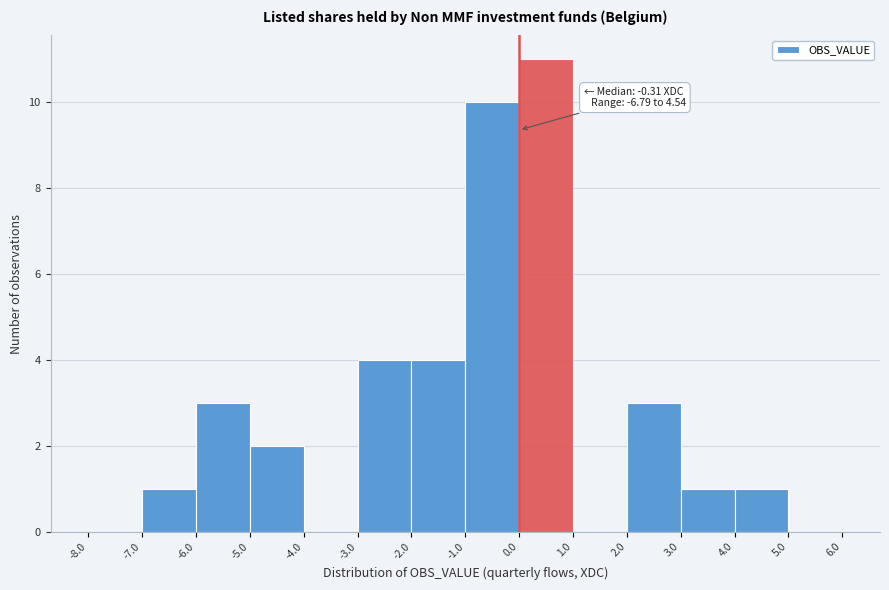

Over which range of the x-axis is the bar tallest?

0.0 to 1.0